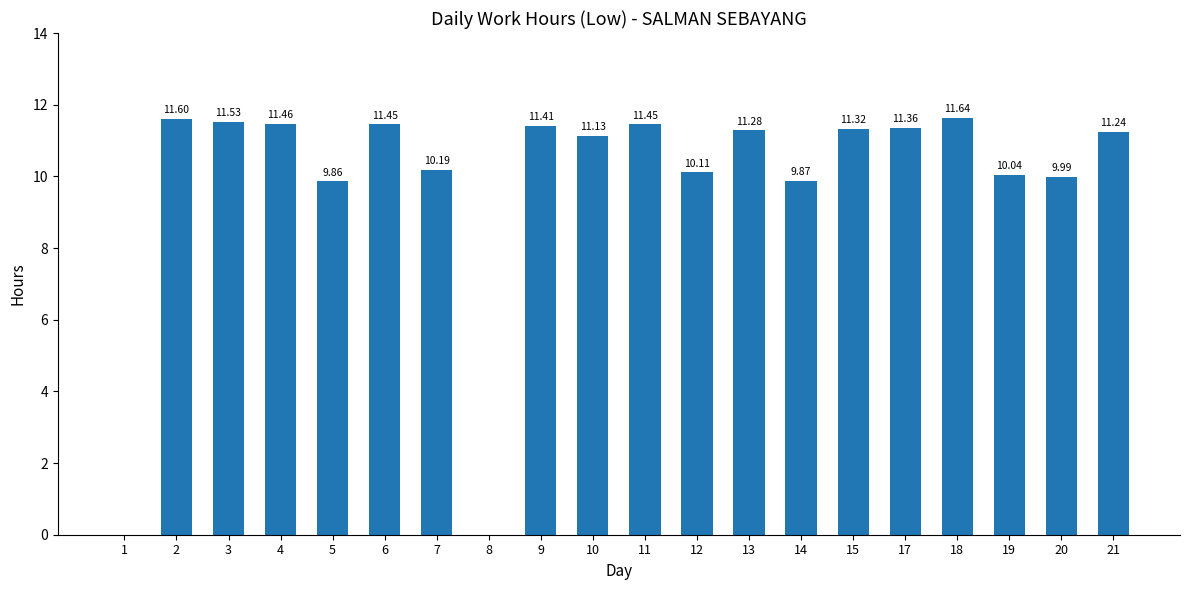

The chart shows a value of 7.3 at 11. True or false?

False